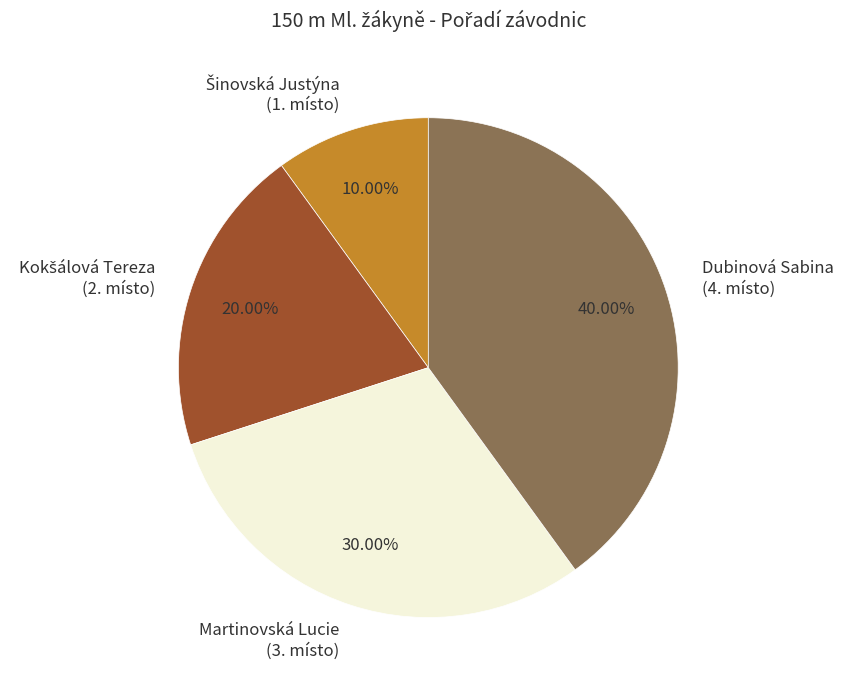

Does Dubinová Sabina (4. místo) account for over 50% of the chart?

No